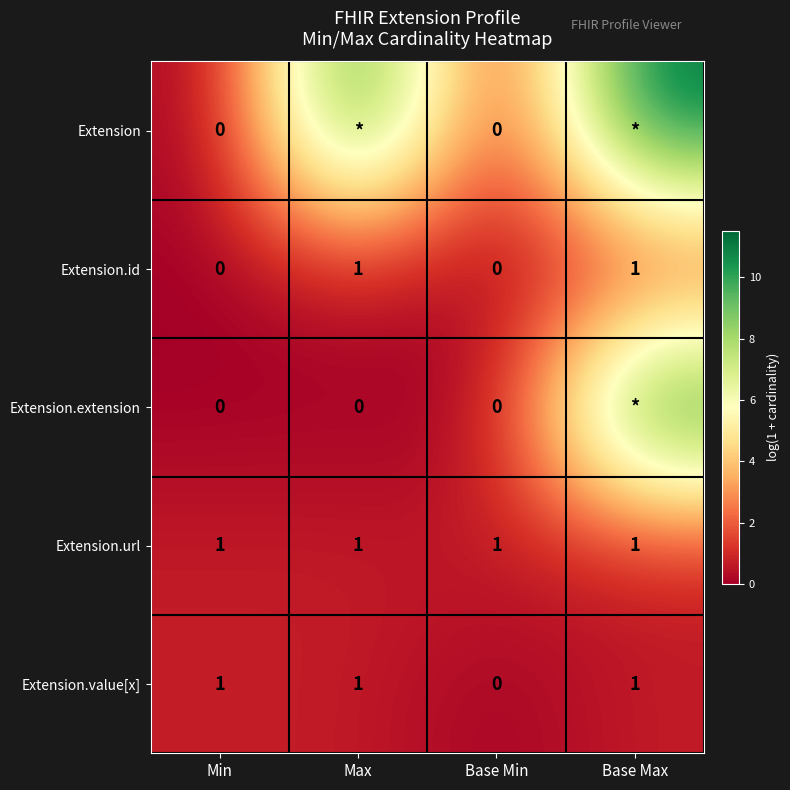

How many positive values does the Extension.value[x] series have?

3